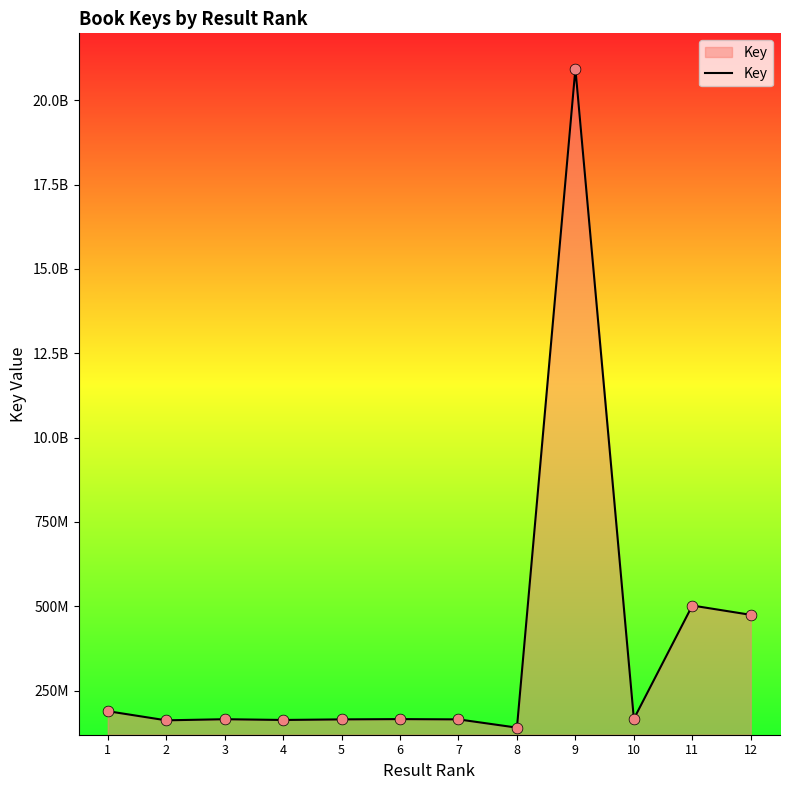

Is this an area chart (filled region under the line)?

Yes